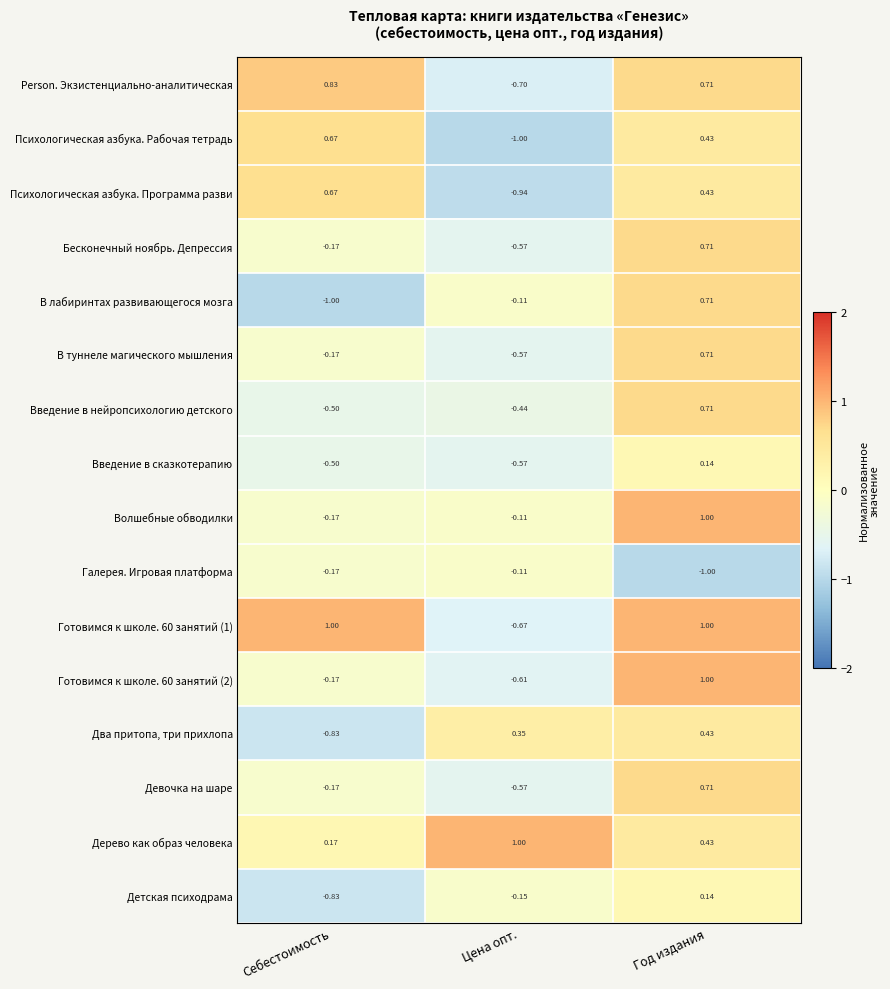

At which label does Дерево как образ человека reach its minimum?

Себестоимость